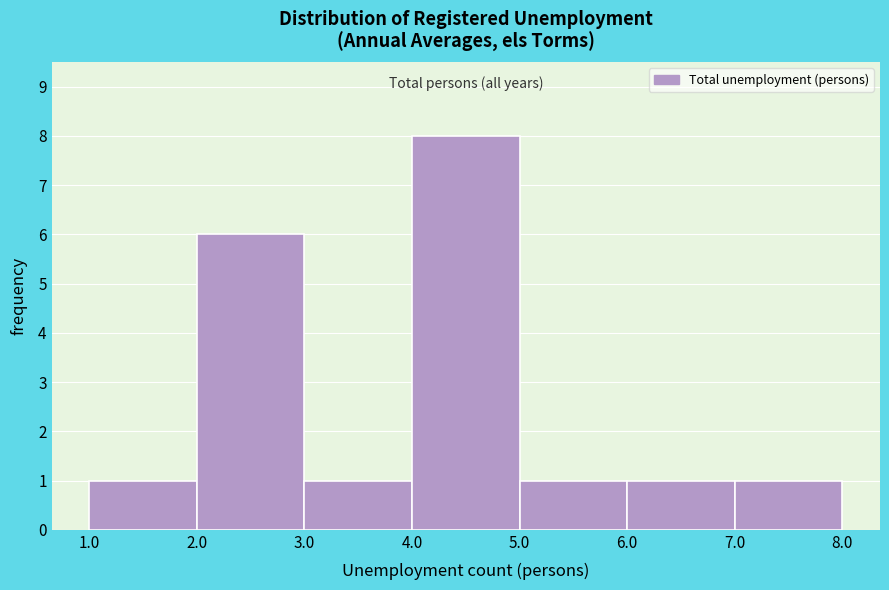

What is the height of the bar covering 6.0 to 7.0 on the x-axis? The values are not printed on the chart, so give them approximately, as read against the axis.

1